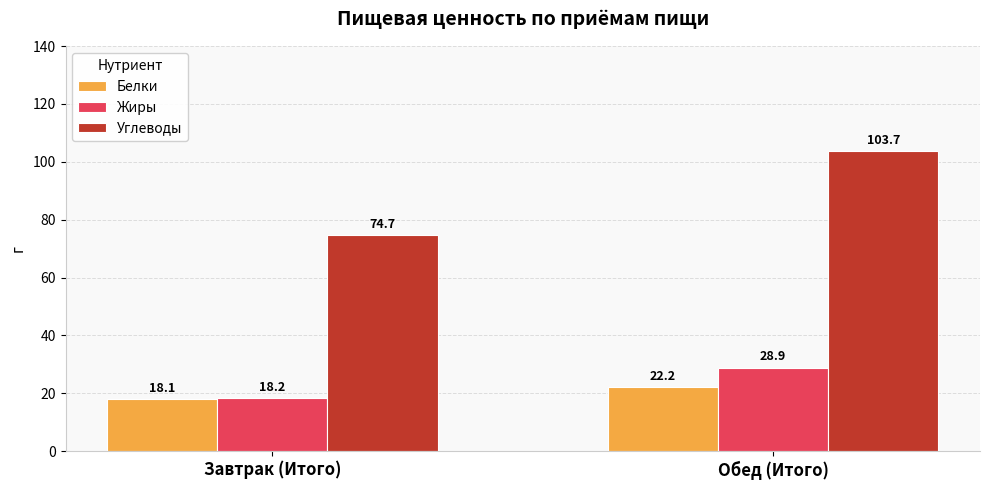

What is the minimum value for Жиры?

18.2